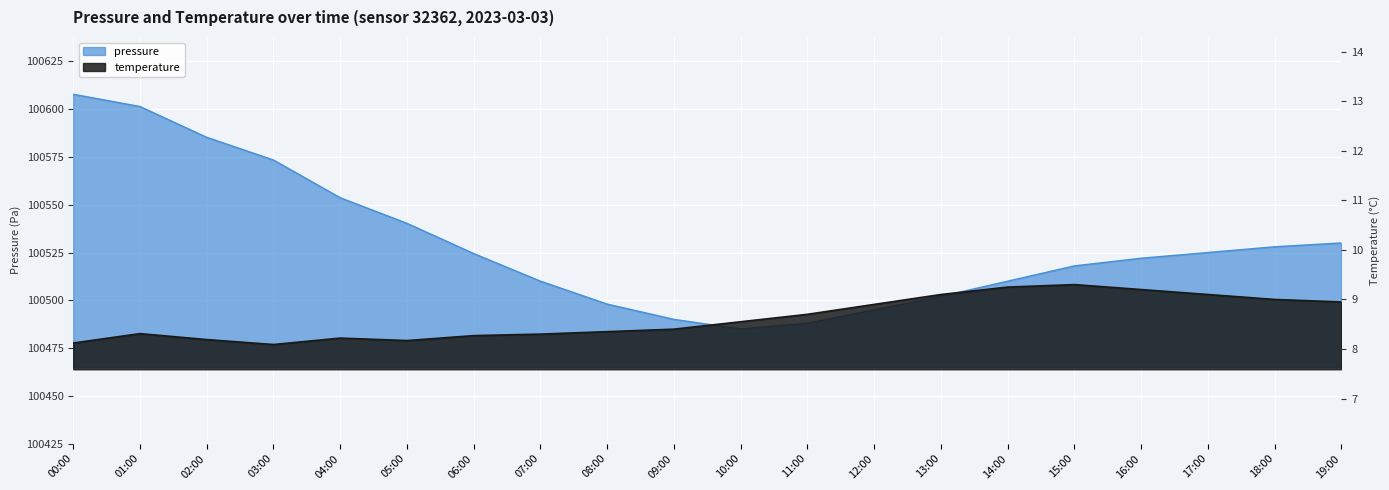

What is the sum of the temperature values at 01:00 and 03:00?

16.4